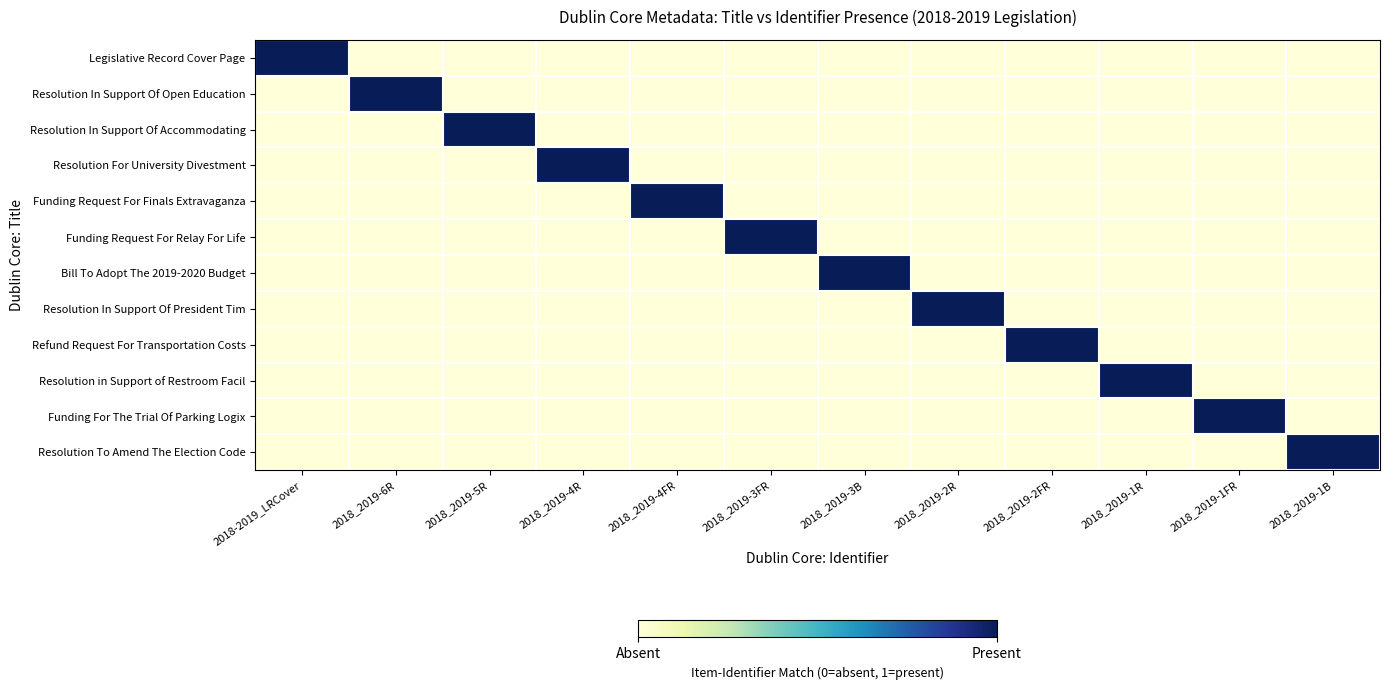

How many series are shown in this chart?

12